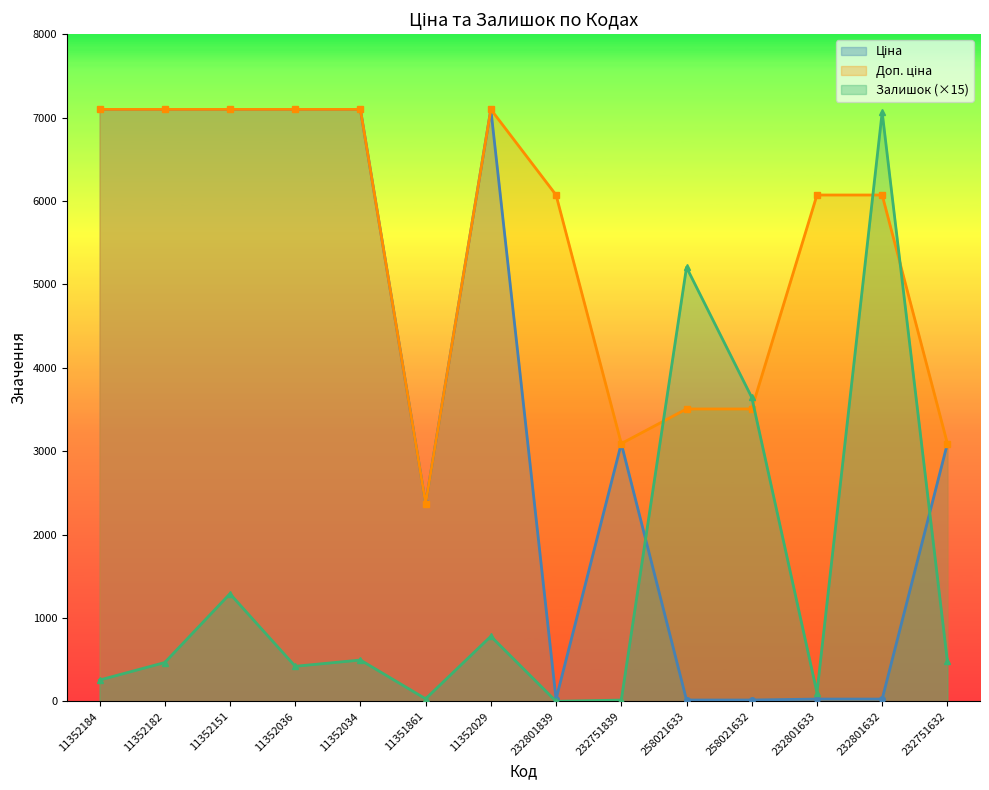

The Доп. ціна series shows 7098.8 at 11352034. True or false?

True